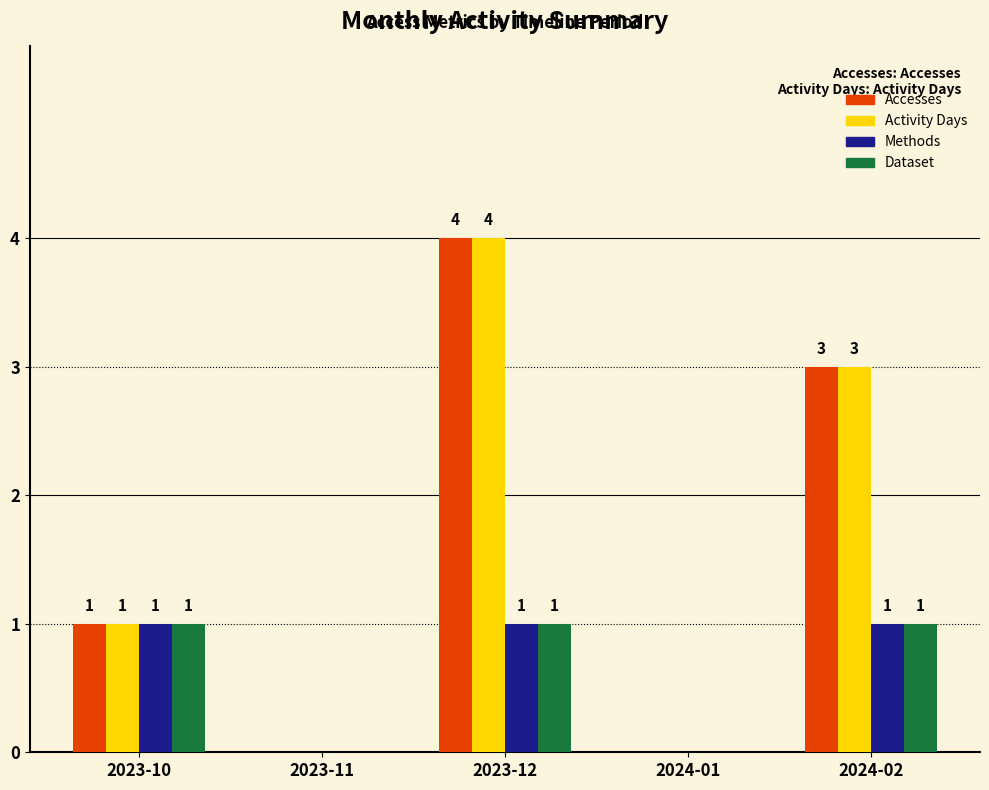

Is the value of Accesses at 2023-12 greater than the value of Activity Days at 2023-10?

Yes